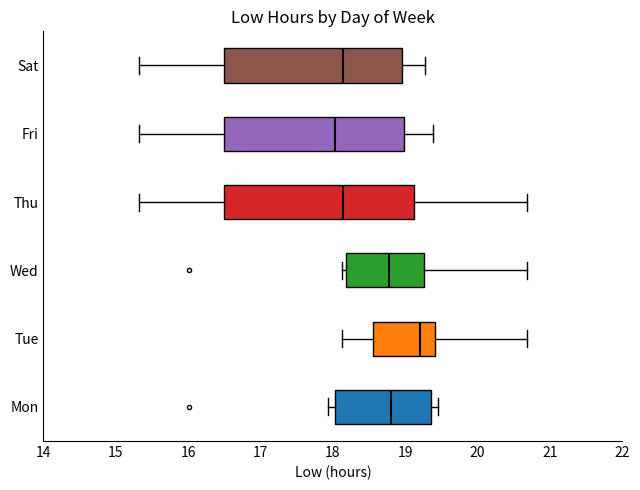

Reading bottom to top, transcribe this box plot: for each box, give where its median line is, the range the box spans, and where its two whiskers end, as read against the x-axis. The values are not printed on the chart, so give them approximately, as read against the axis.

Mon: median 18.8, box 18.0 to 19.4, whiskers 17.9 to 19.5
Tue: median 19.2, box 18.6 to 19.4, whiskers 18.1 to 20.7
Wed: median 18.8, box 18.2 to 19.3, whiskers 18.1 to 20.7
Thu: median 18.1, box 16.5 to 19.1, whiskers 15.3 to 20.7
Fri: median 18.0, box 16.5 to 19.0, whiskers 15.3 to 19.4
Sat: median 18.1, box 16.5 to 19.0, whiskers 15.3 to 19.3